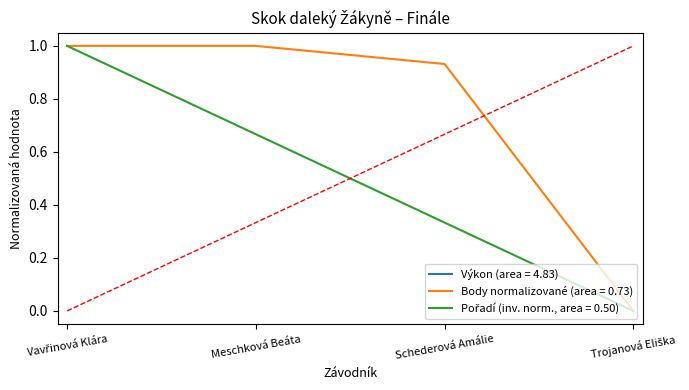

True or false: Pořadí and Výkon cross at least once.

False